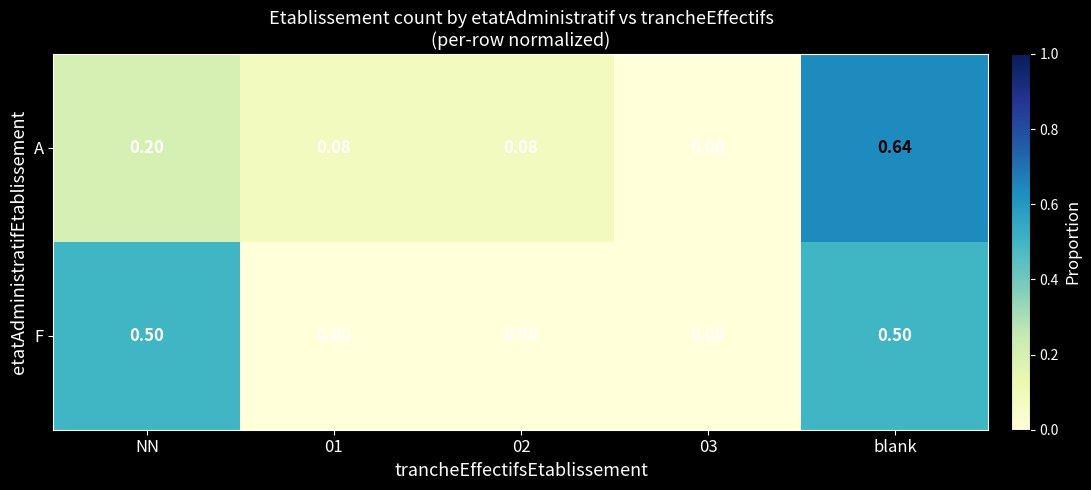

Between NN and 02, which series saw the biggest shift?

F